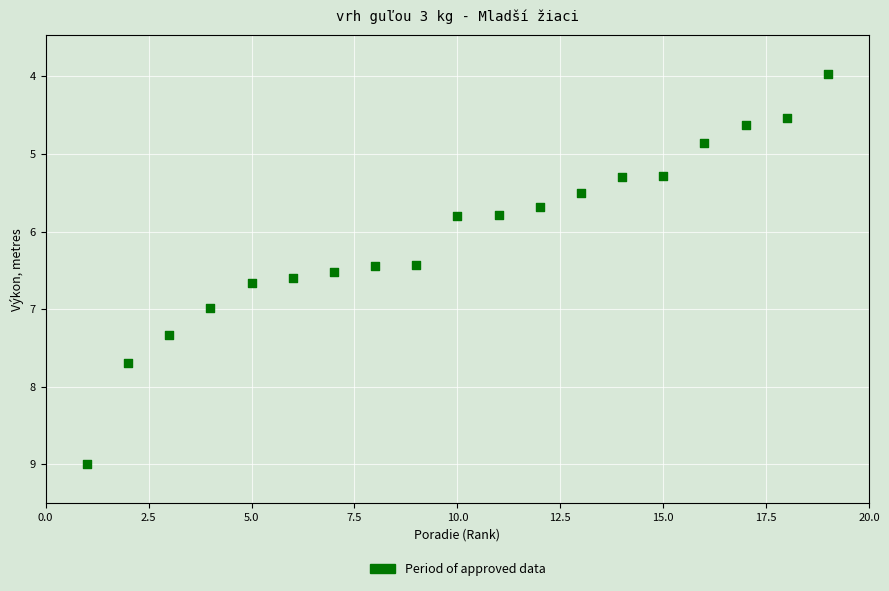

What is the range of Y values (max minus min)?

5.0